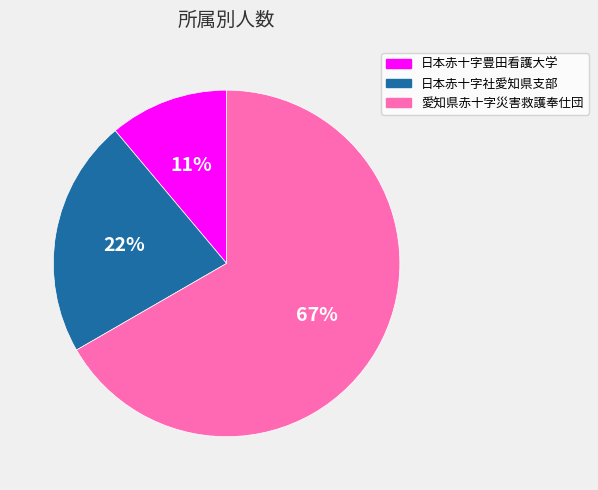

Which slice is the smallest?

日本赤十字豊田看護大学